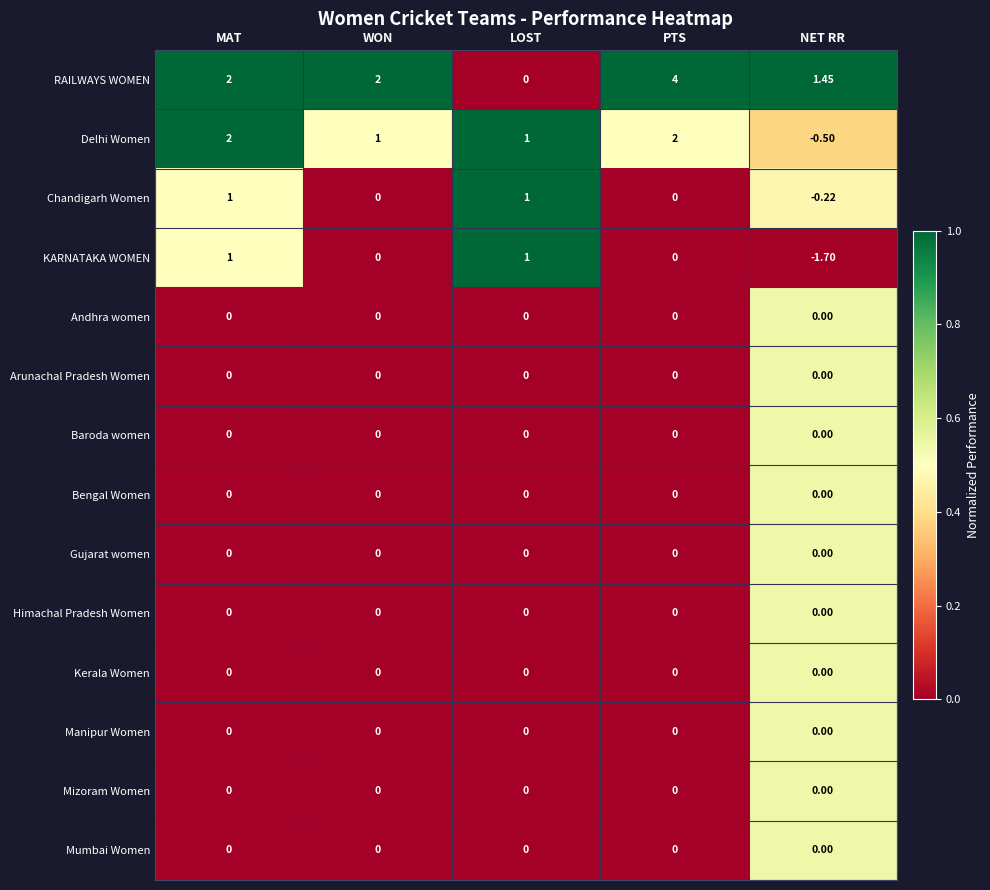

Which series changed the most between LOST and NET RR?

KARNATAKA WOMEN